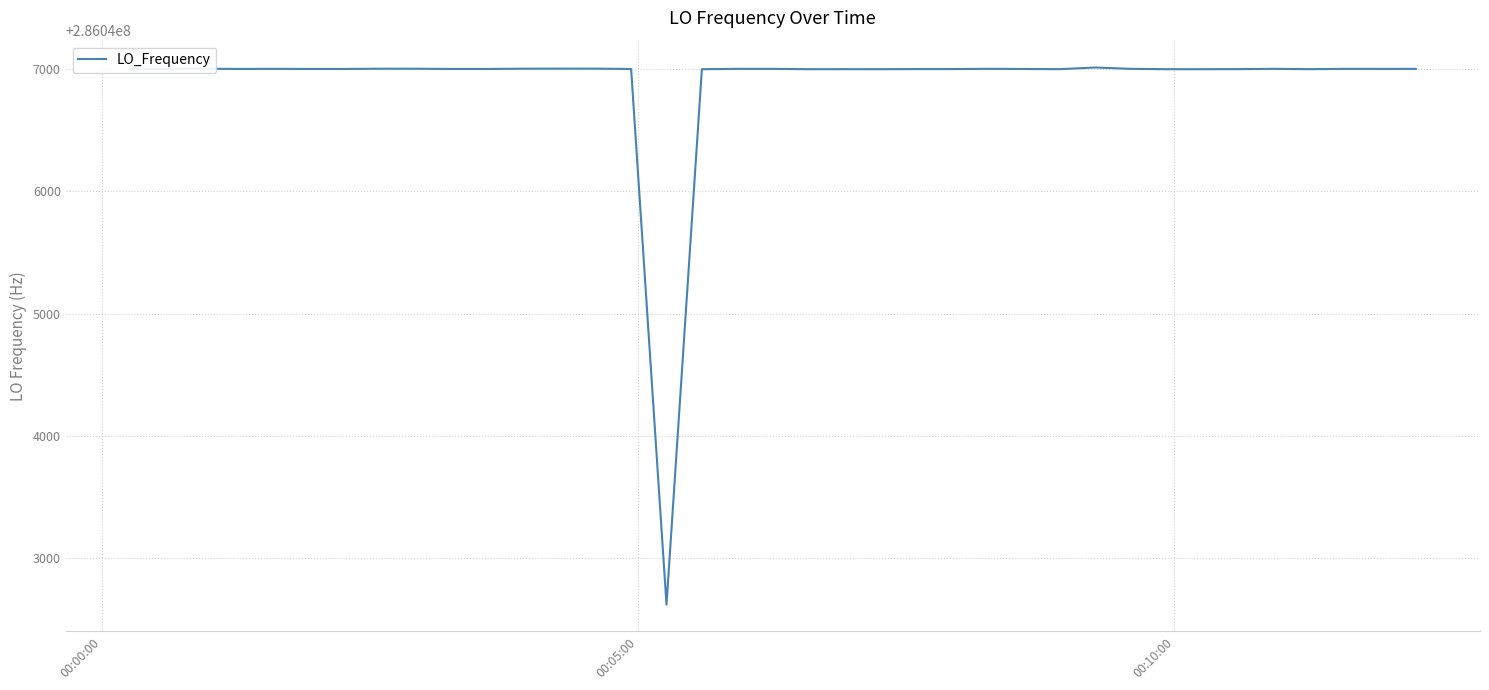

How many values are below 286047000?

15